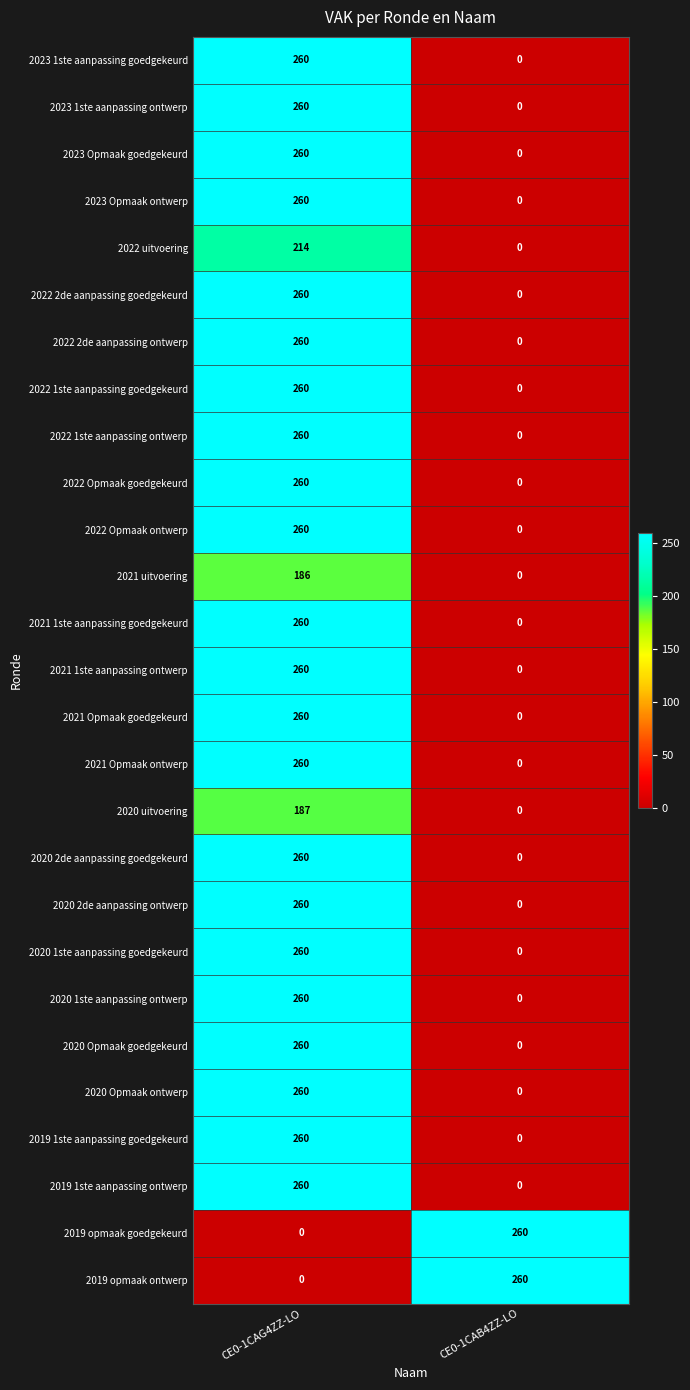

Is it true that 2021 Opmaak ontwerp equals 162 at CE0-1CAB4ZZ-LO?

False